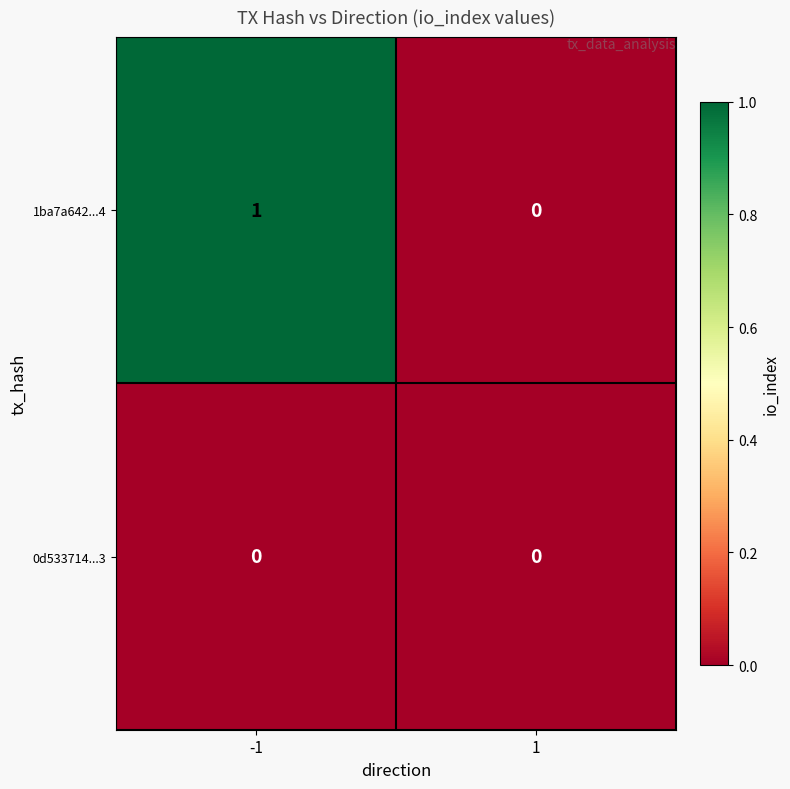

How many data points does each series have?

2